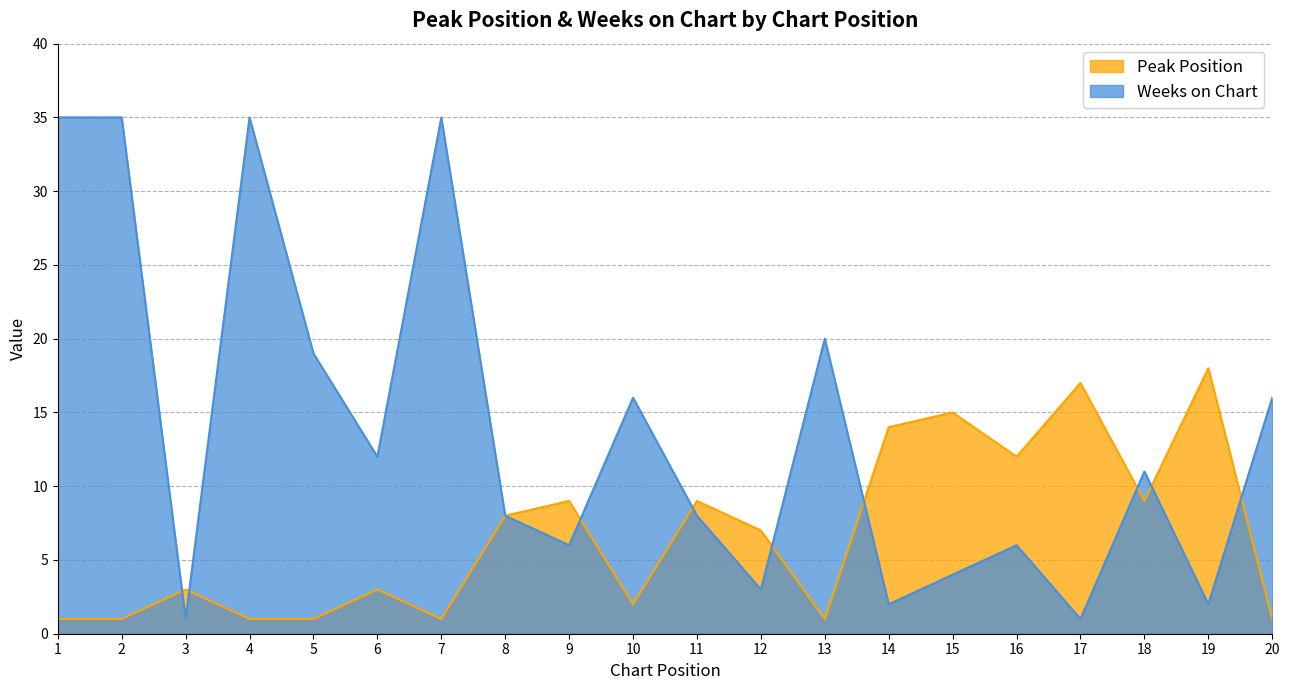

Reading right to left, transcribe all the data shown in this chart.

Peak Position: 1	18	9	17	12	15	14	1	7	9	2	9	8	1	3	1	1	3	1	1
Weeks on Chart: 16	2	11	1	6	4	2	20	3	8	16	6	8	35	12	19	35	1	35	35